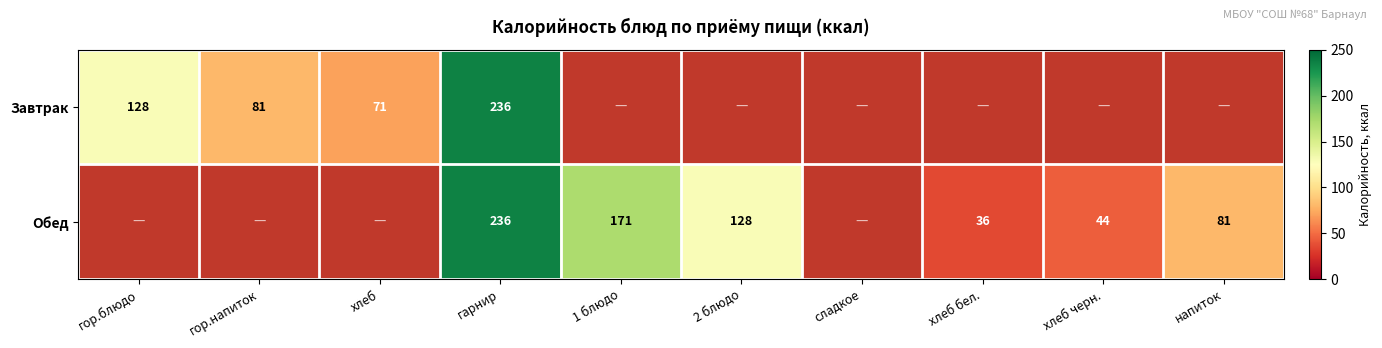

Count the number of data series in this chart.

2